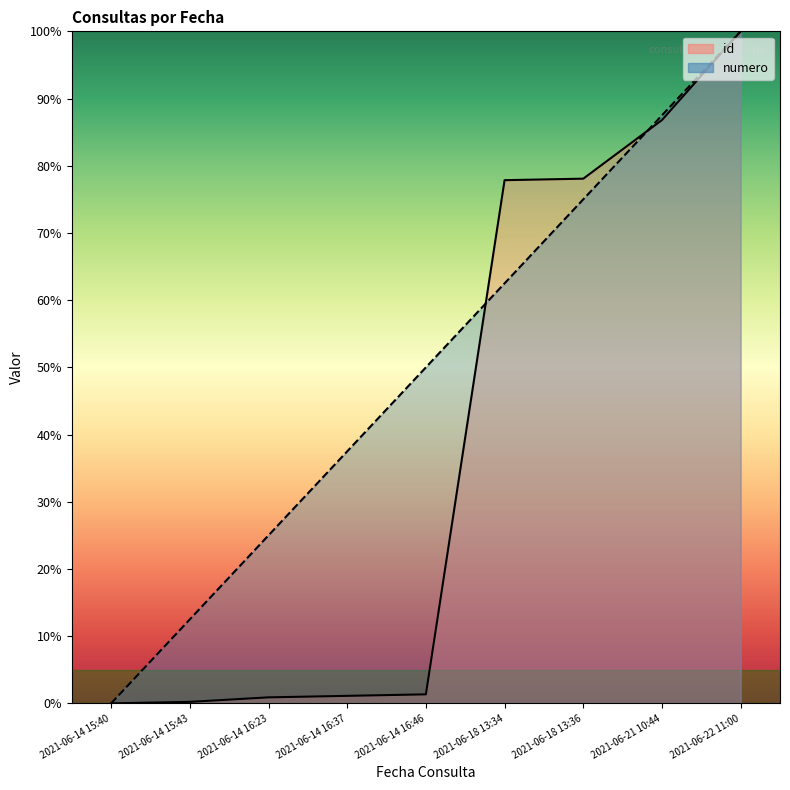

What is the difference between the second highest and second lowest values in the numero series?

75.0